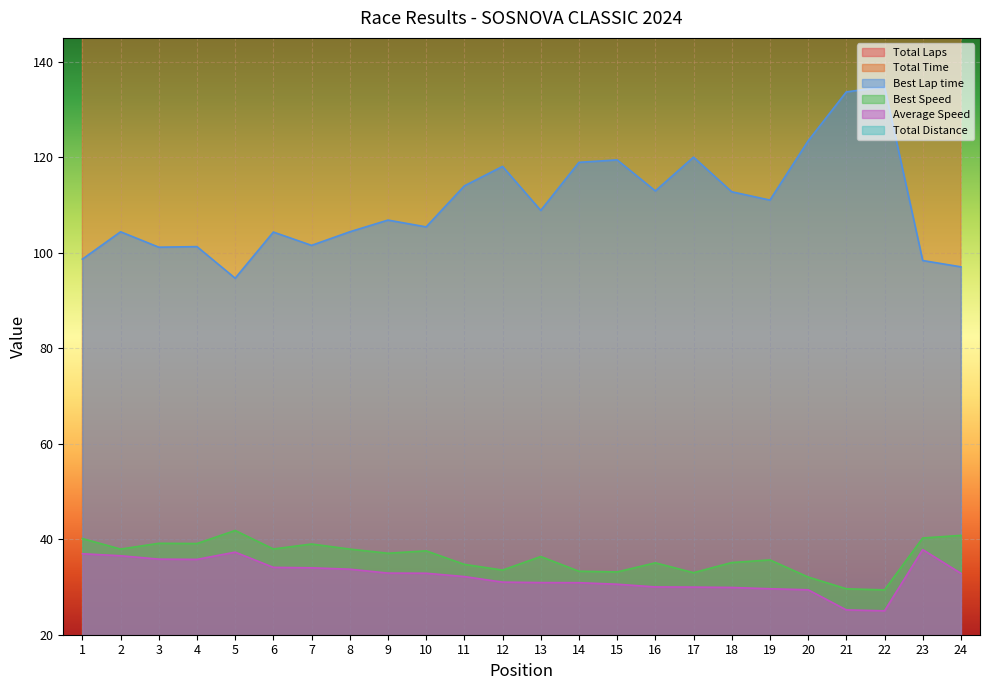

True or false: Total Laps and Average Speed cross at least once.

False